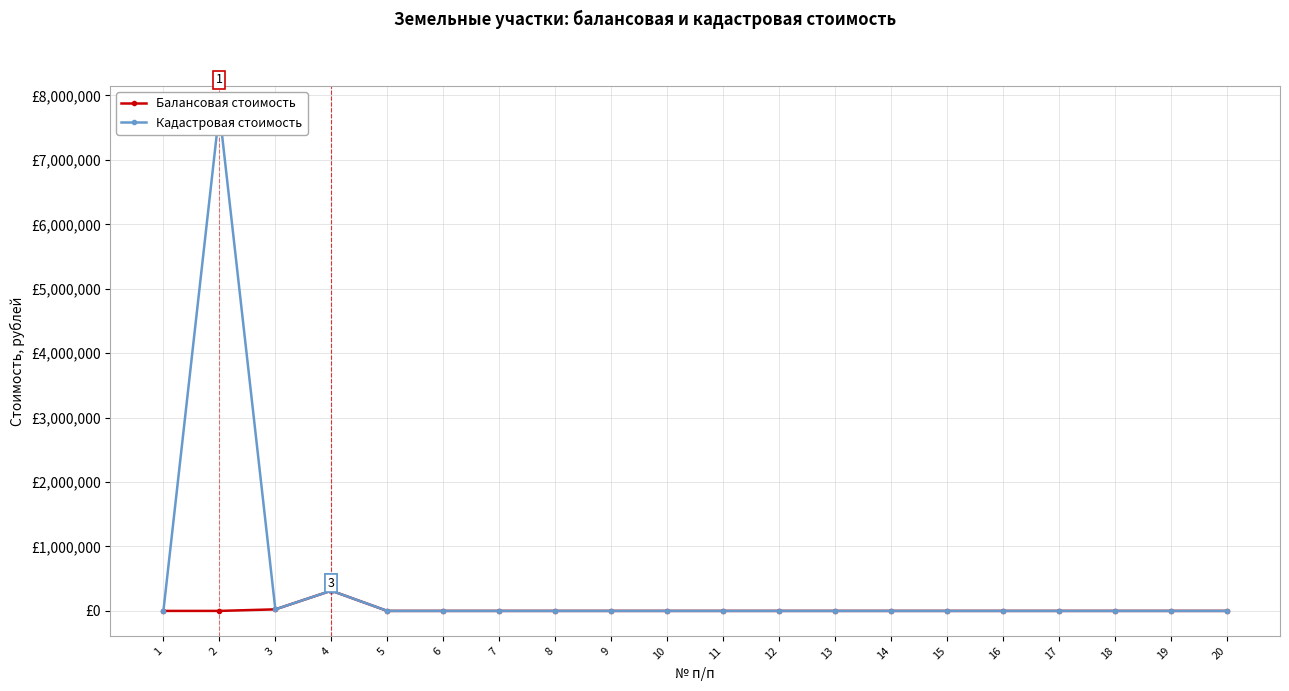

Is it true that Кадастровая стоимость equals 0.3 at 18?

False